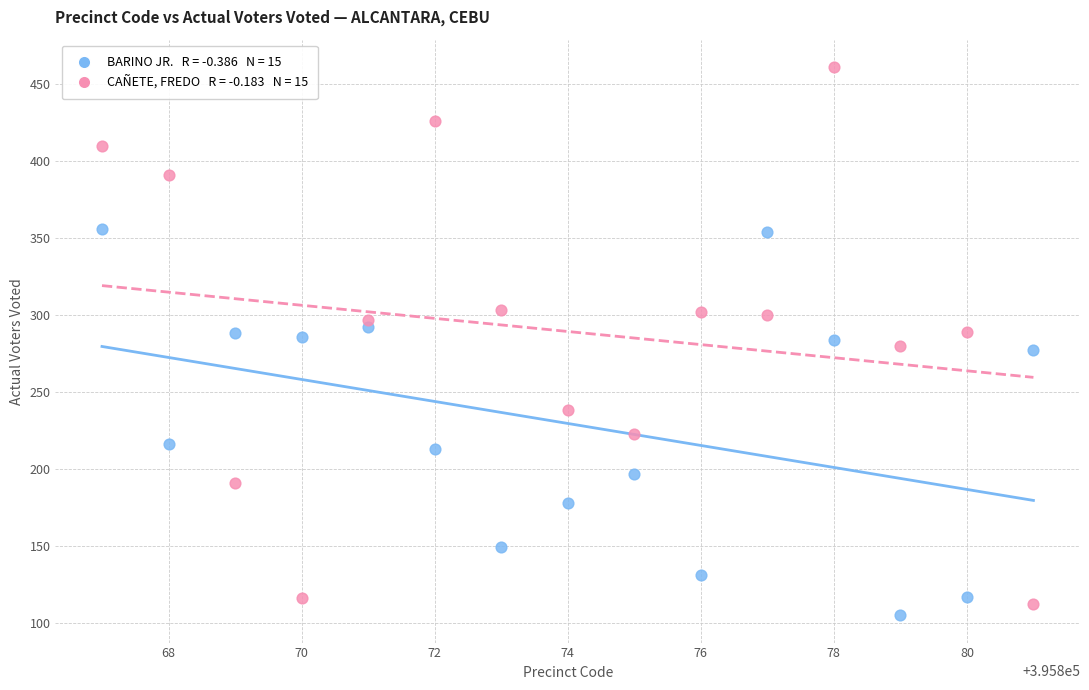

Across all data points, what is the range of X values (max minus min)?

14